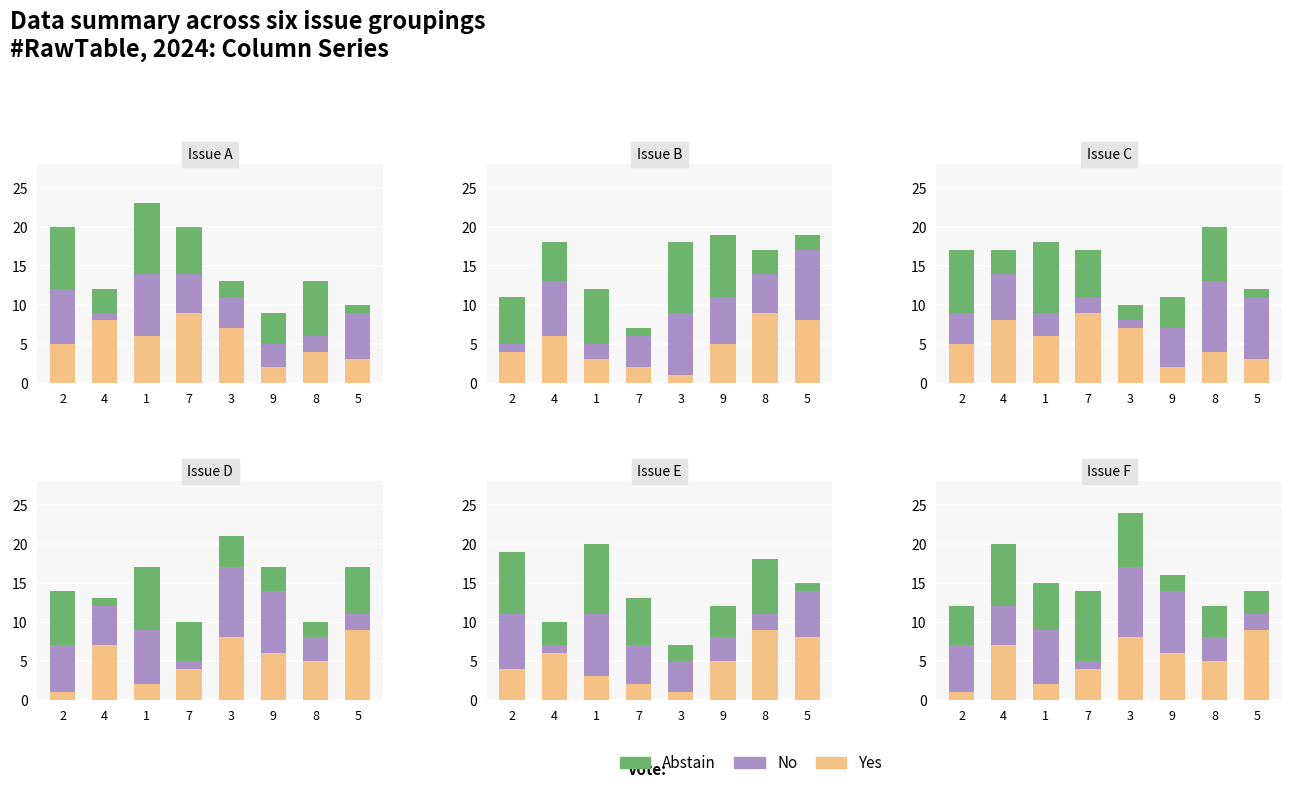

What is the difference between the highest and lowest values at 8?

2